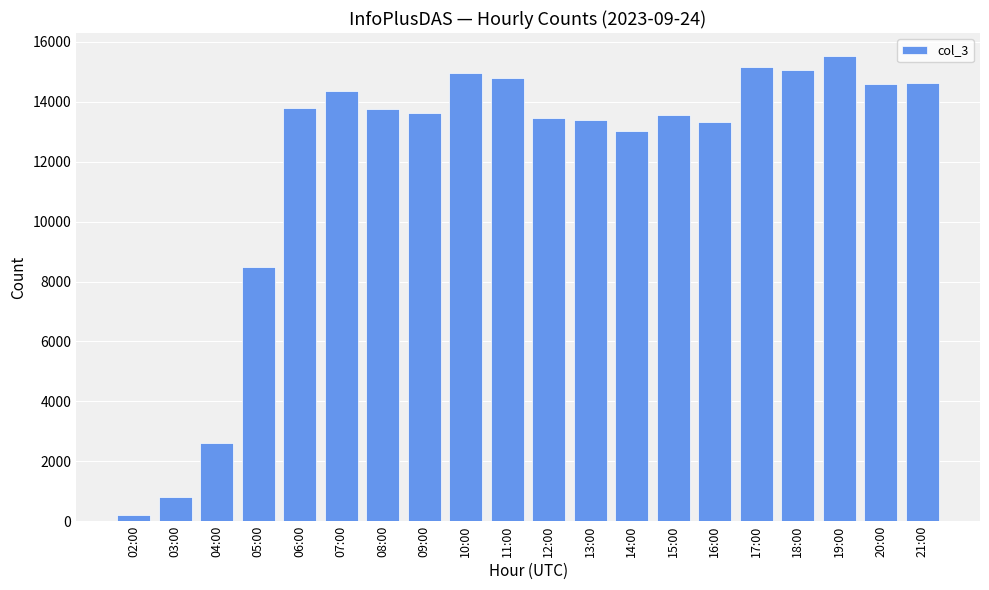

Are the bars grouped side by side (vs. stacked)?

No